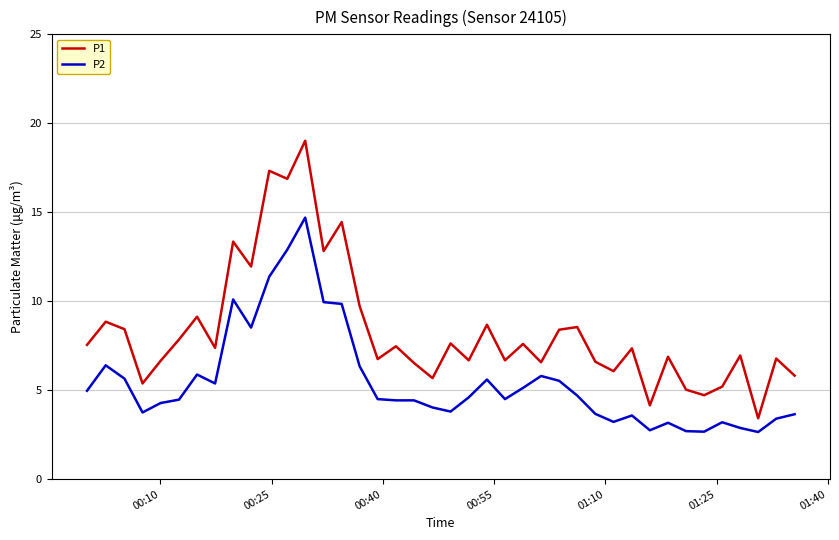

True or false: P1 and P2 intersect in this chart.

False